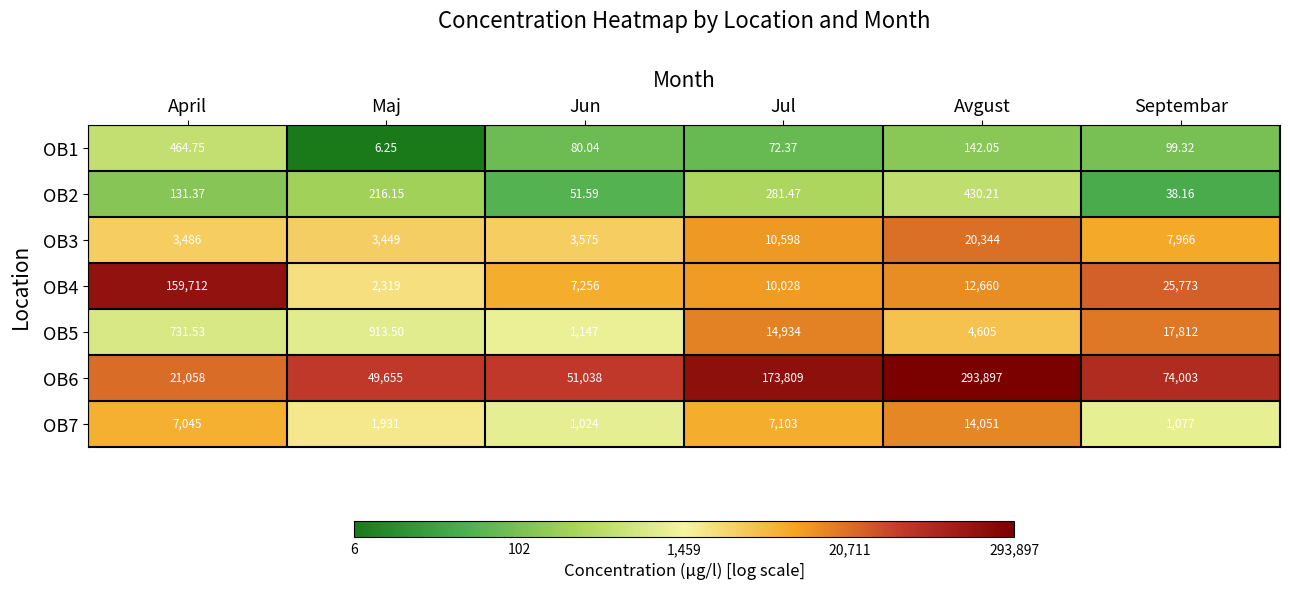

Rank the categories by OB2 value from highest to lowest.

Avgust, Jul, Maj, April, Jun, Septembar